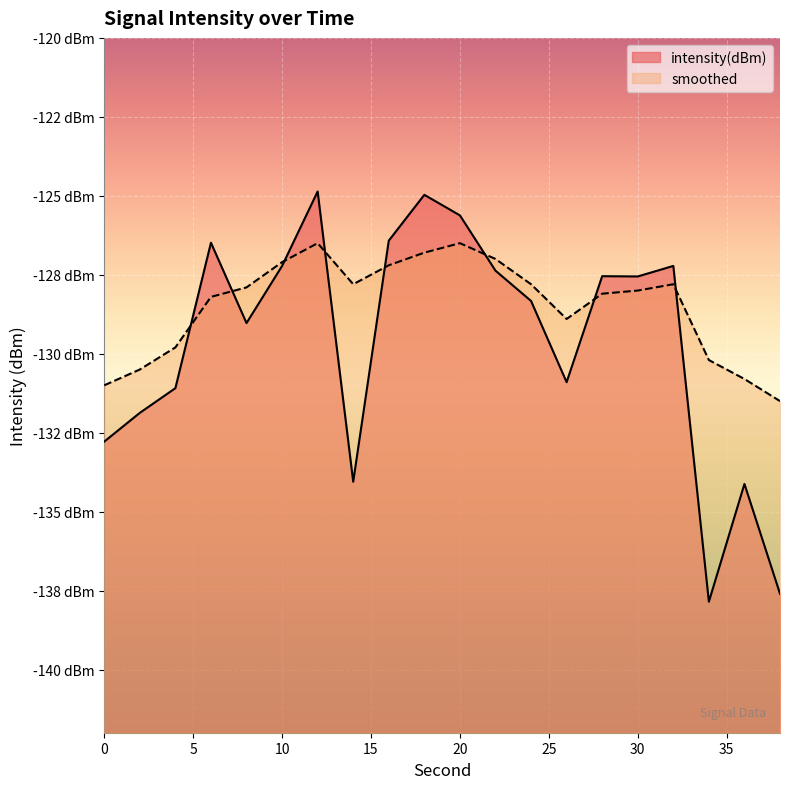

List the labels in order of intensity(dBm) value, largest first.

12, 18, 20, 16, 6, 32, 10, 22, 28, 30, 24, 8, 26, 4, 2, 0, 14, 36, 38, 34